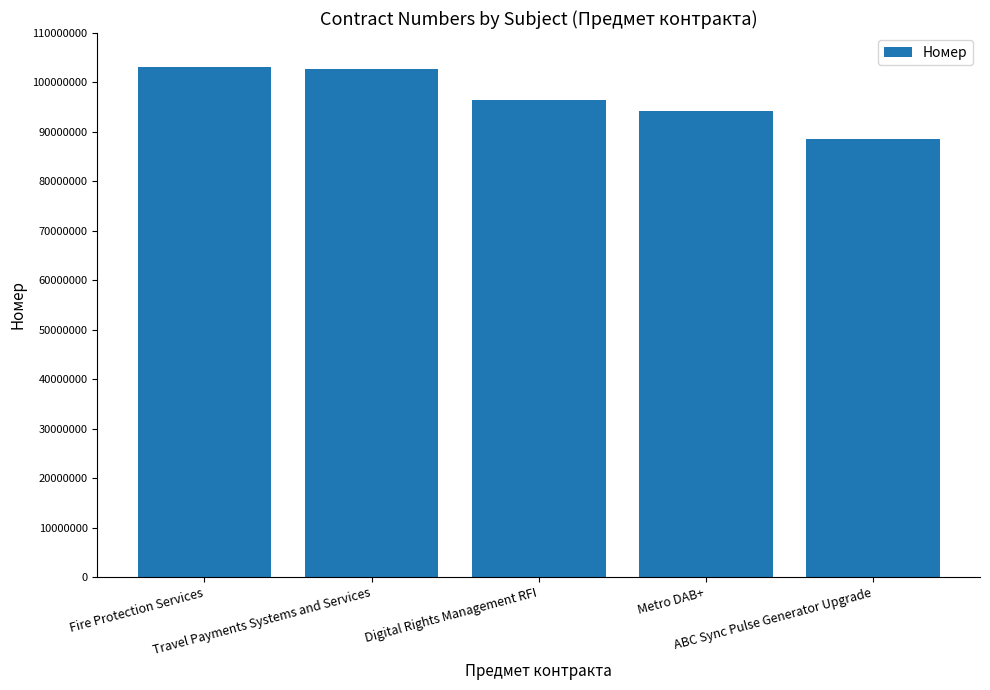

How many categories are shown in the chart?

5